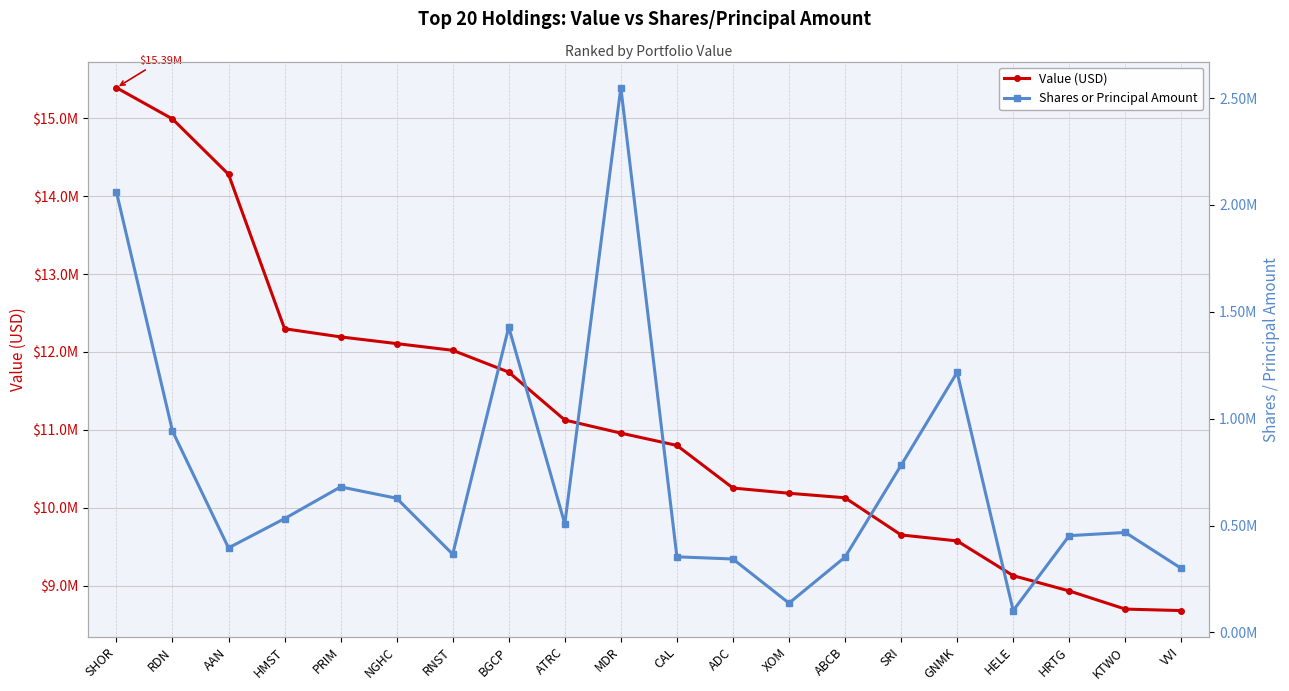

Between NGHC and AAN, which is larger?

AAN